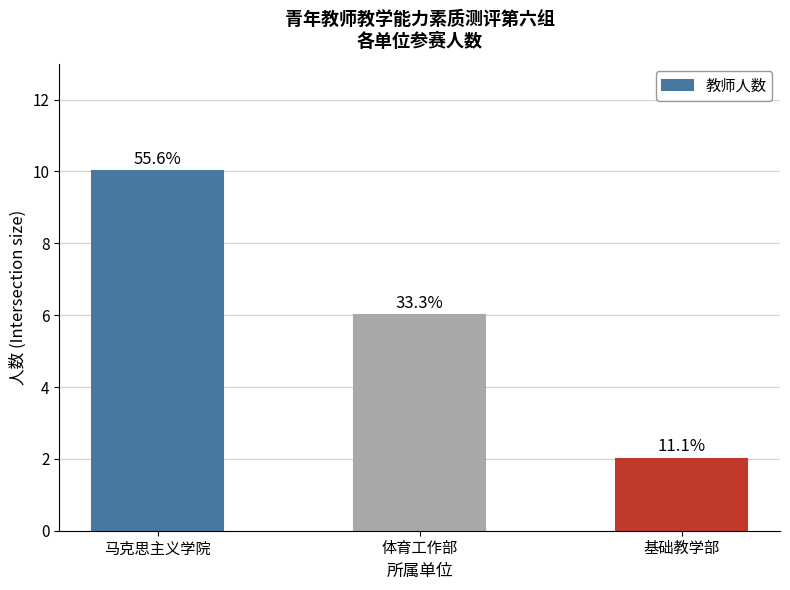

Reading right to left, list all the values displayed in this chart.

基础教学部=2	体育工作部=6	马克思主义学院=10